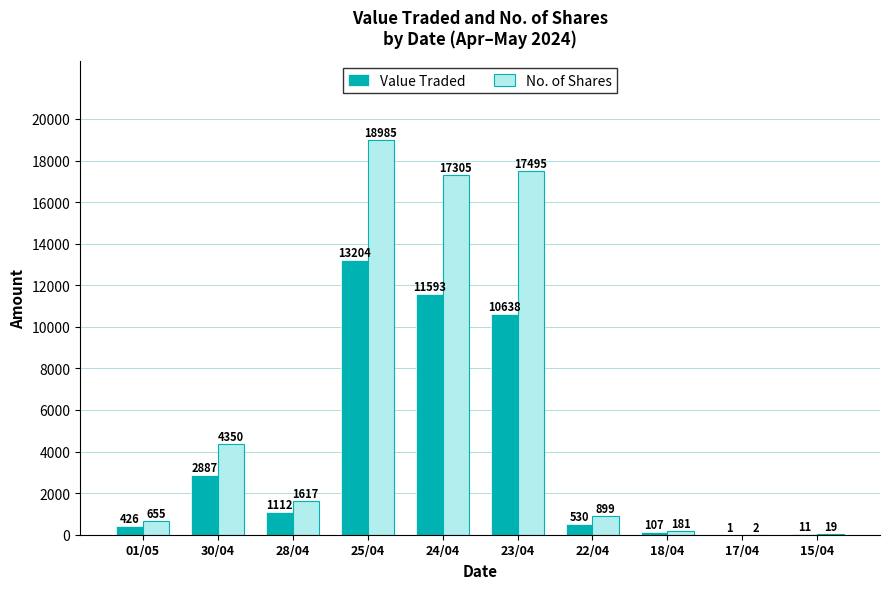

Are the bars grouped side by side (vs. stacked)?

Yes